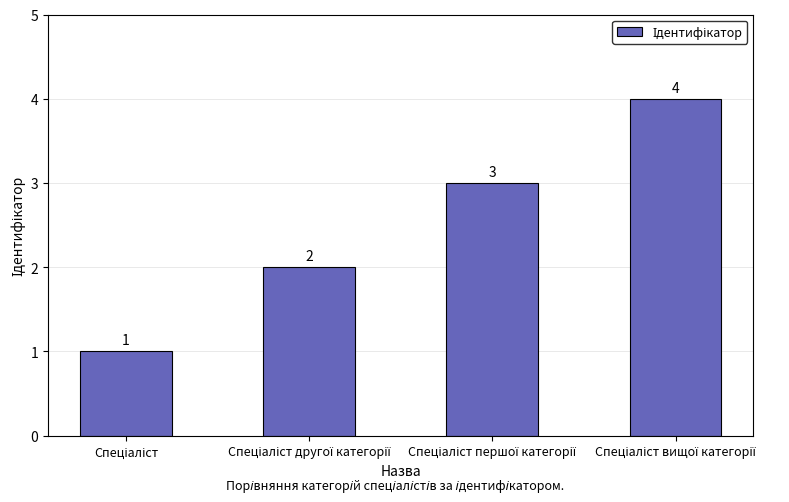

What is the maximum value shown in the chart?

4